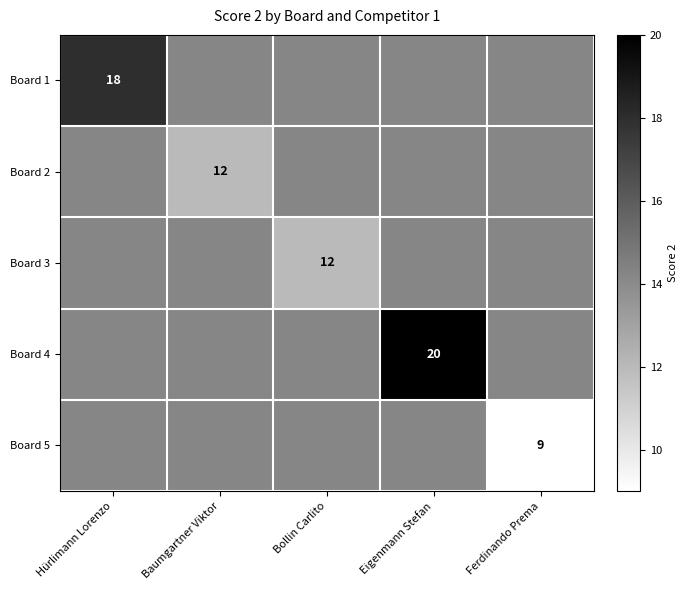

The Board 4 series shows 20.0 at Eigenmann Stefan. True or false?

True